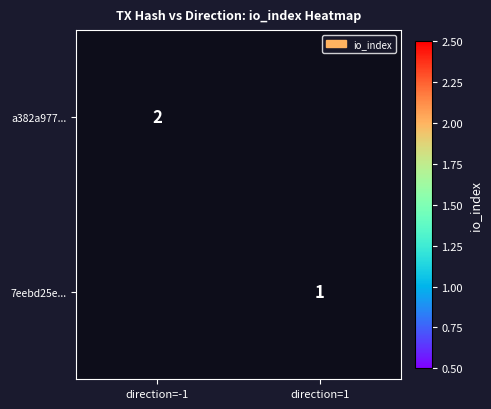

How many series are shown in this chart?

2